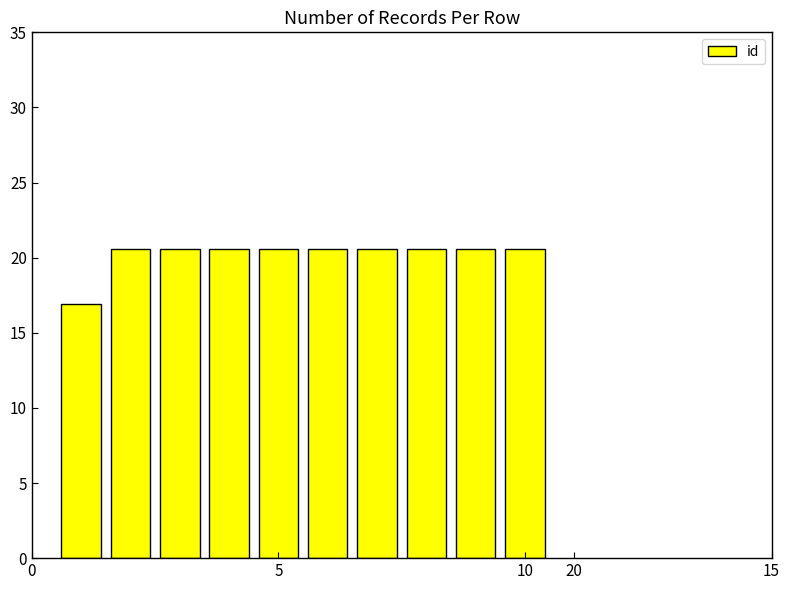

Are the bars horizontal?

No